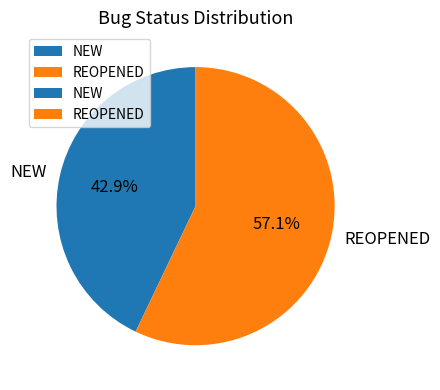

Does any single category account for the majority?

Yes